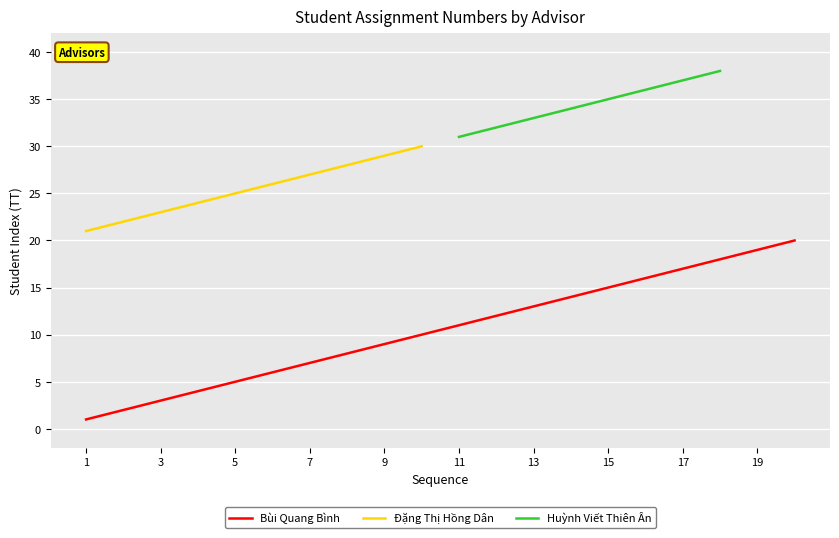

What is the maximum value shown in the chart?

38.0